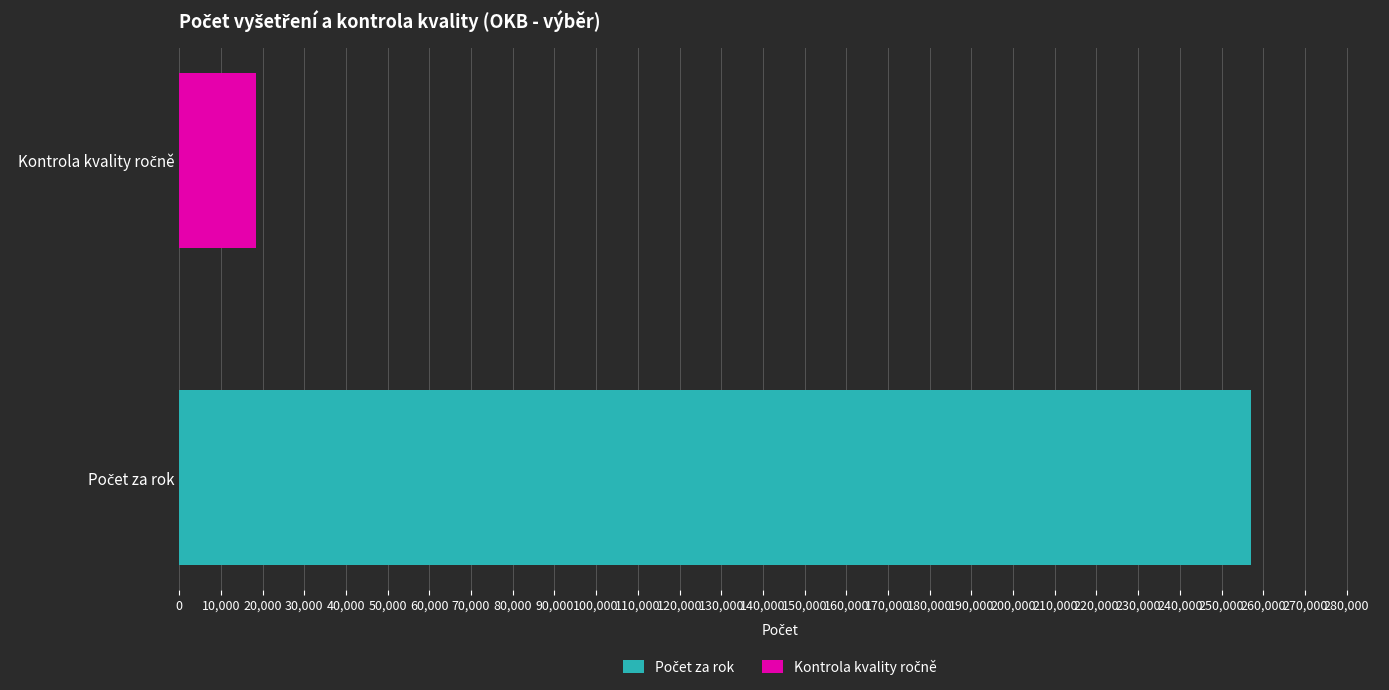

What is the minimum value shown in the chart?

18408